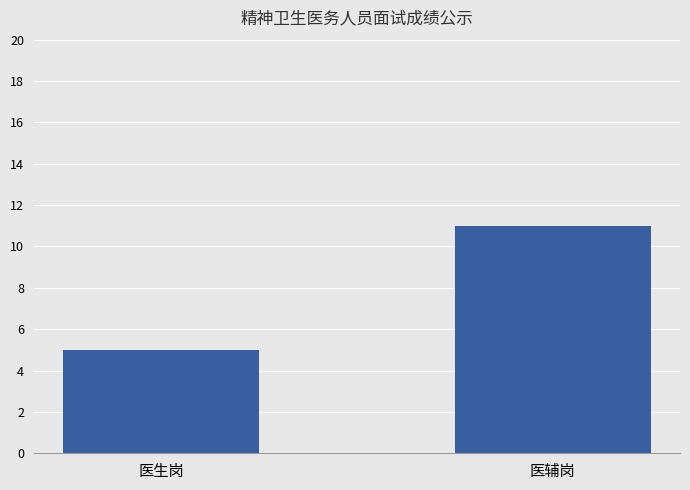

What value does the data have at 医生岗?

5